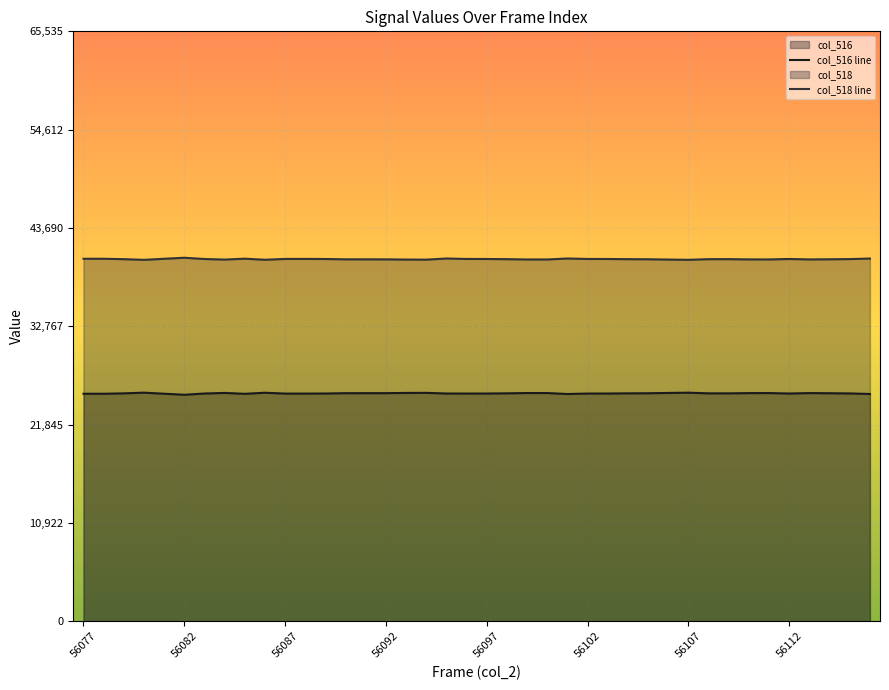

Reading left to right, list all the values displayed in this chart.

col_516 line: 25268	25269	25312	25389	25270	25156	25294	25359	25260	25380	25286	25285	25295	25330	25333	25334	25358	25367	25293	25290	25293	25314	25347	25347	25239	25290	25293	25313	25324	25357	25386	25313	25311	25339	25344	25292	25342	25325	25304	25242
col_518 line: 40267	40266	40223	40146	40265	40379	40241	40176	40275	40155	40249	40250	40240	40205	40202	40201	40177	40168	40296	40245	40242	40221	40188	40188	40296	40245	40242	40222	40211	40178	40149	40222	40224	40196	40191	40243	40193	40210	40231	40293